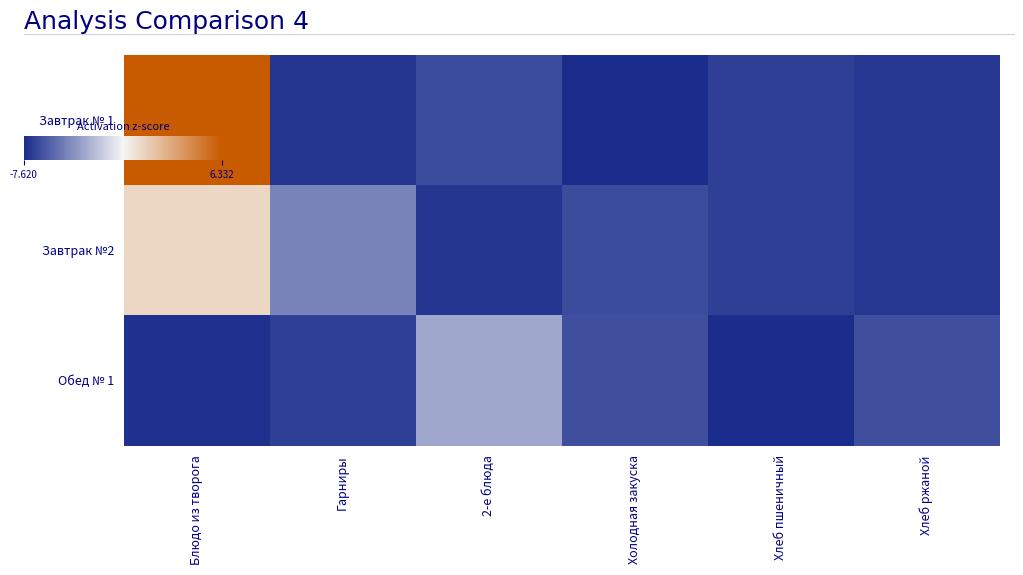

What is the difference between the highest and lowest values at Гарниры?

2.7